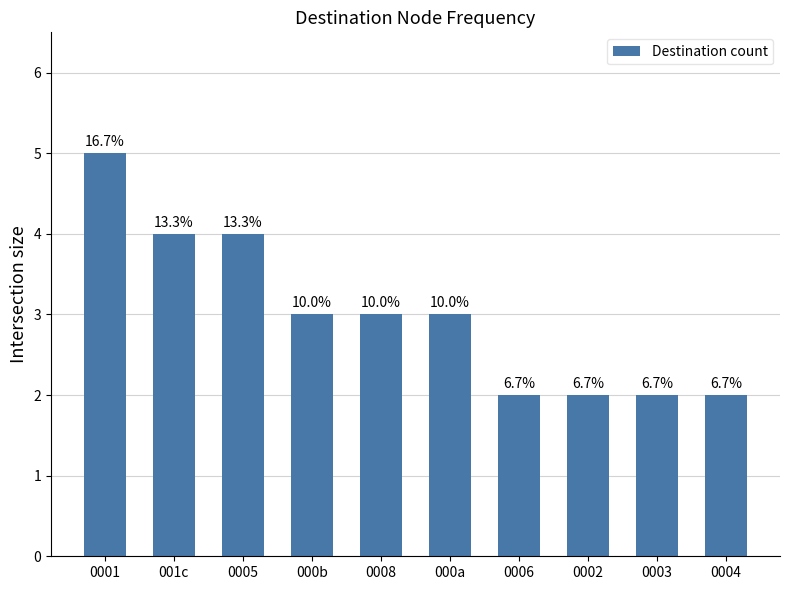

Rank the categories by value from highest to lowest.

0001, 001c, 0005, 000b, 0008, 000a, 0006, 0002, 0003, 0004